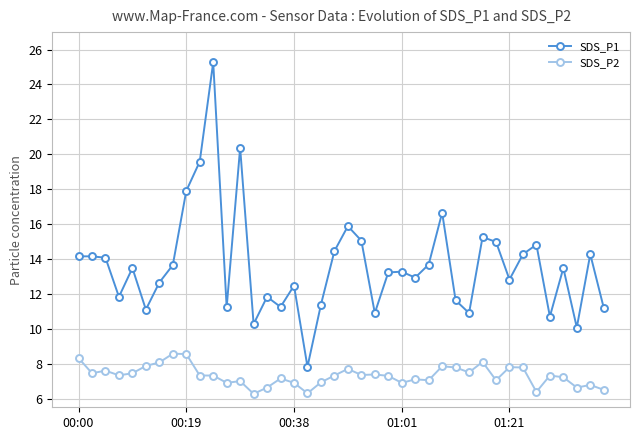

How many lines are shown in the chart?

2